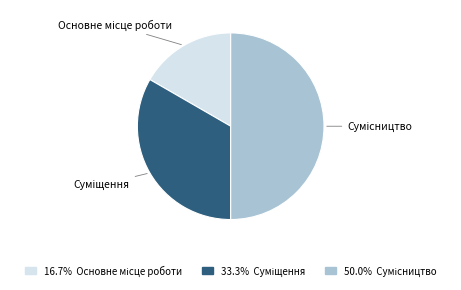

To the nearest percent, what percentage of the pie is Сумісництво?

50%